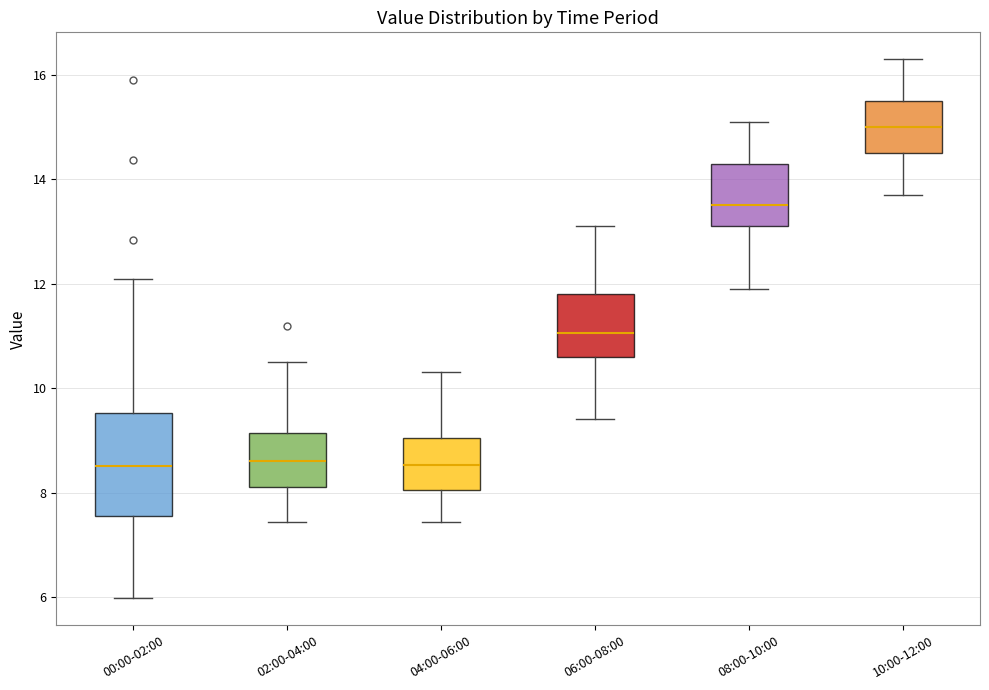

Reading left to right, read every box against the y-axis: the position of its median line, the range the box covers, and the ends of its whiskers. The values are not printed on the chart, so give them approximately, as read against the axis.

00:00-02:00: median 8.6, box 7.6 to 9.6, whiskers 6.0 to 12.2
02:00-04:00: median 8.6, box 8.2 to 9.2, whiskers 7.4 to 10.6
04:00-06:00: median 8.6, box 8.0 to 9.0, whiskers 7.4 to 10.4
06:00-08:00: median 11.0, box 10.6 to 11.8, whiskers 9.4 to 13.2
08:00-10:00: median 13.6, box 13.2 to 14.4, whiskers 12.0 to 15.2
10:00-12:00: median 15.0, box 14.6 to 15.6, whiskers 13.8 to 16.4